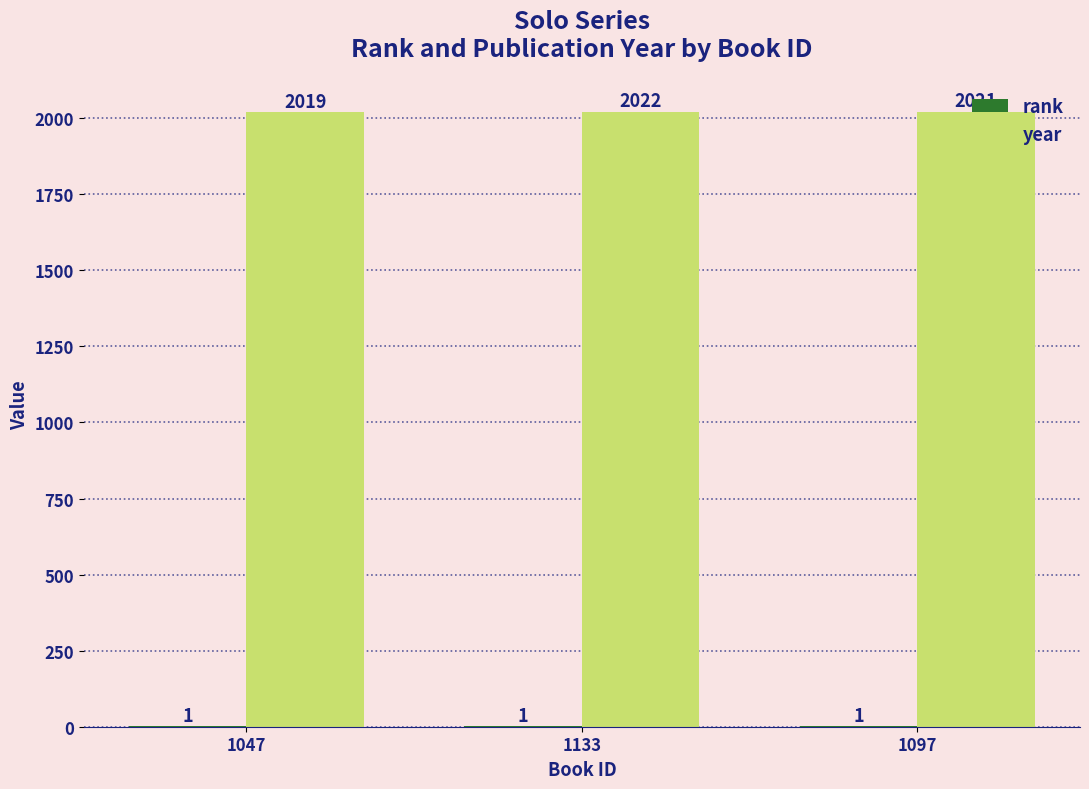

The value of year at 1133 is 2022. True or false?

True